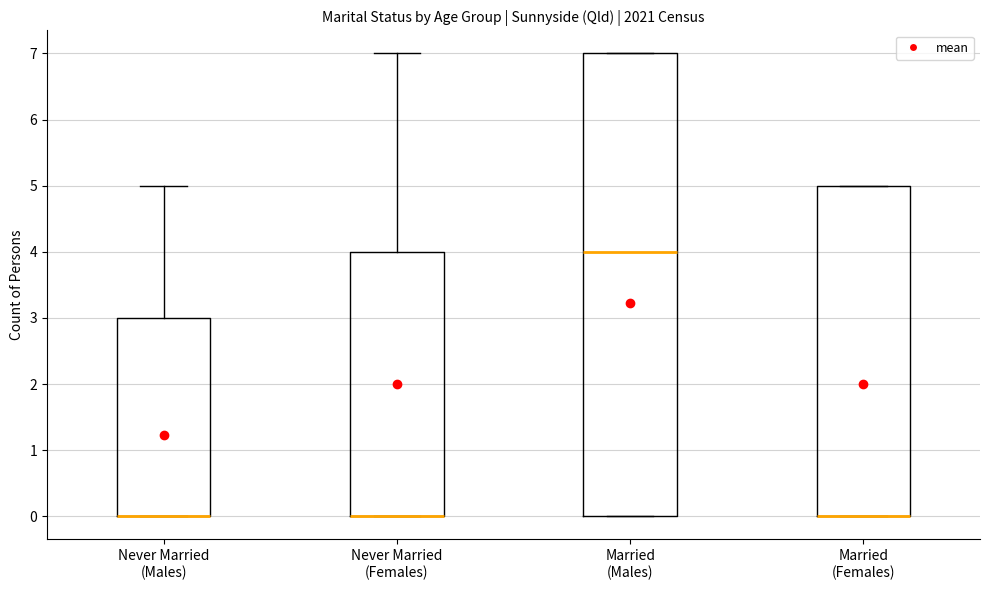

Reading left to right, transcribe this box plot: for each box, give where its median line is, the range the box spans, and where its two whiskers end, as read against the y-axis. The values are not printed on the chart, so give them approximately, as read against the axis.

Never Married (Males): median 0 (drawn on the box's lower edge), box 0 to 3, whiskers 0 to 5
Never Married (Females): median 0 (drawn on the box's lower edge), box 0 to 4, whiskers 0 to 7
Married (Males): median 4, box 0 to 7, whiskers 0 to 7
Married (Females): median 0 (drawn on the box's lower edge), box 0 to 5, whiskers 0 to 5